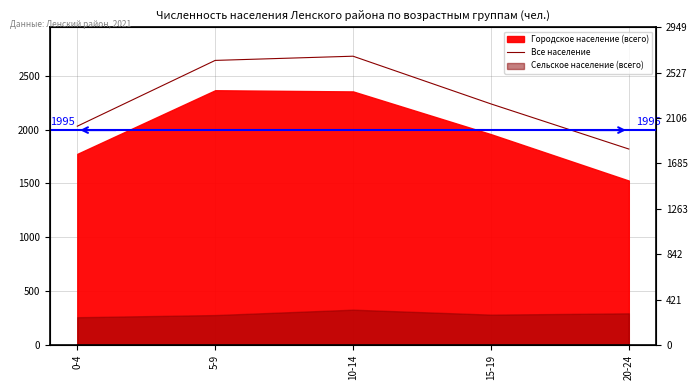

What is the sum of all values?

11411